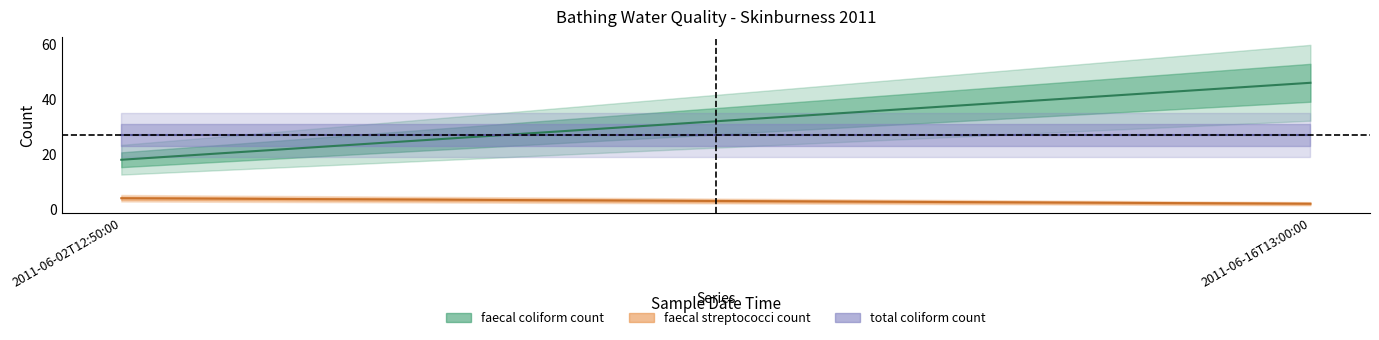

Reading right to left, extract all data points from this chart.

faecal coliform count: 46	46	18	18
faecal streptococci count: 2	2	4	4
total coliform count: 27	27	27	27